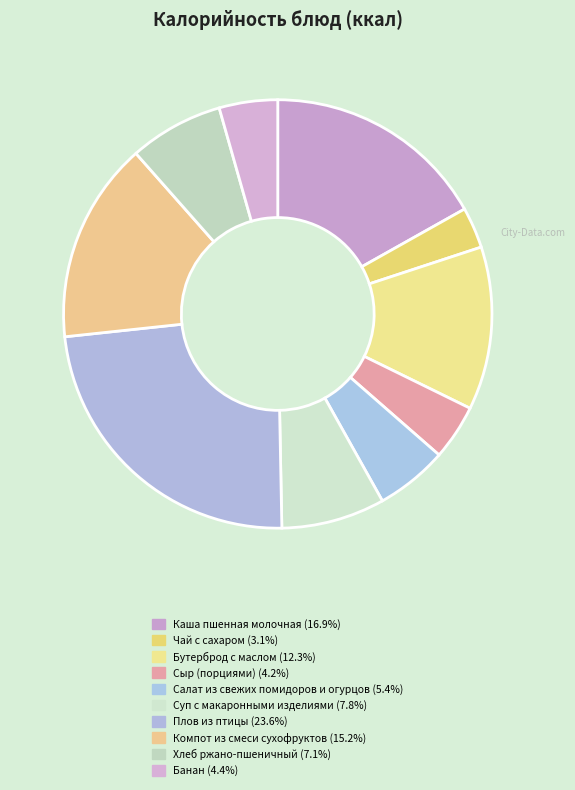

Approximately how many times larger is the value at Банан compared to Плов из птицы?

0.2